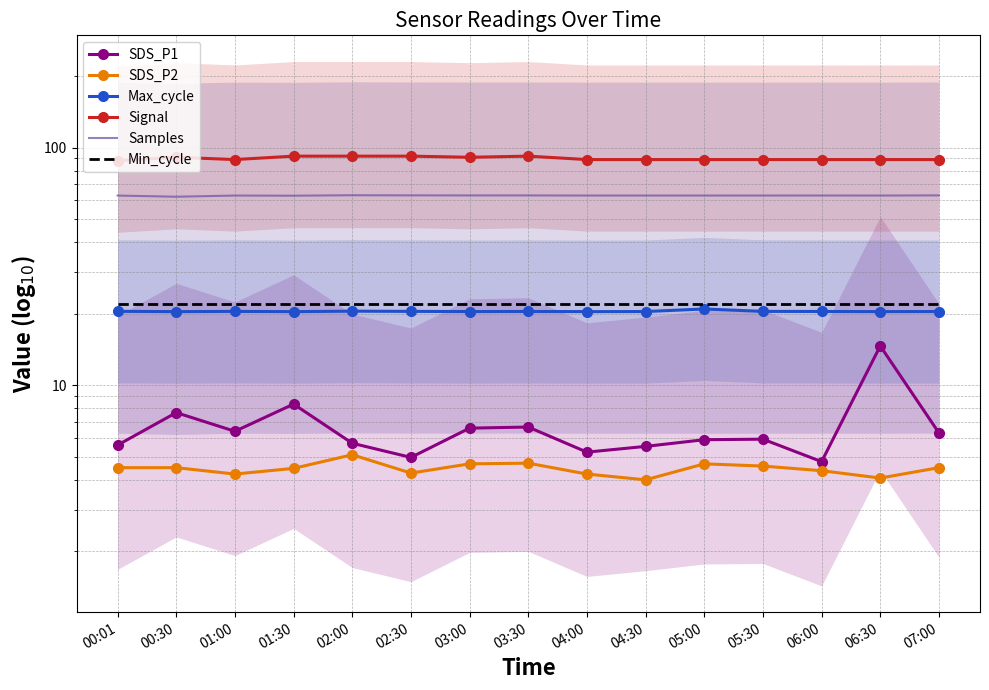

True or false: Signal and SDS_P1 cross at least once.

False